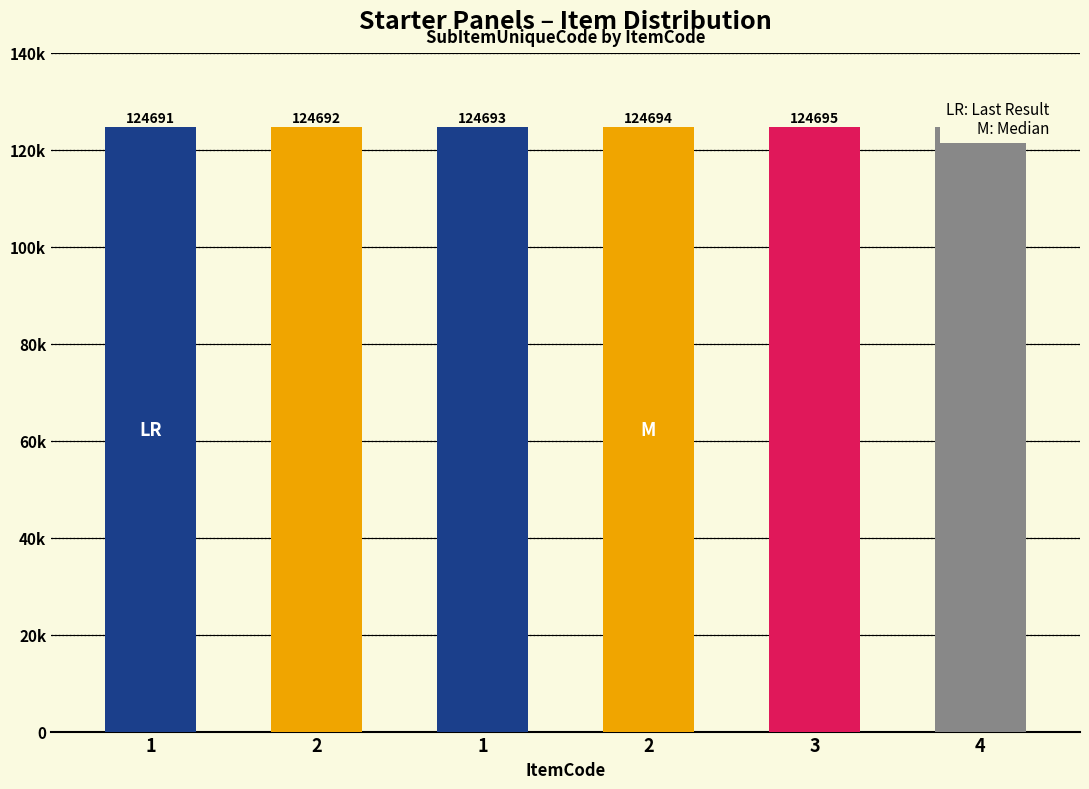

Reading right to left, extract all data points from this chart.

124696	124695	124694	124693	124692	124691